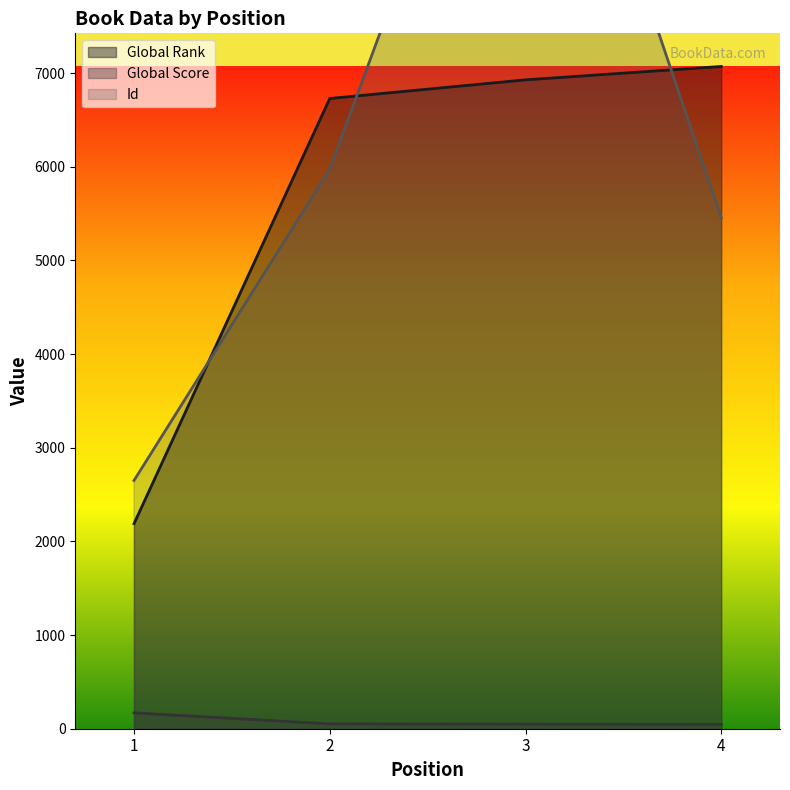

The value of Global Rank at 2 is 6729. True or false?

True